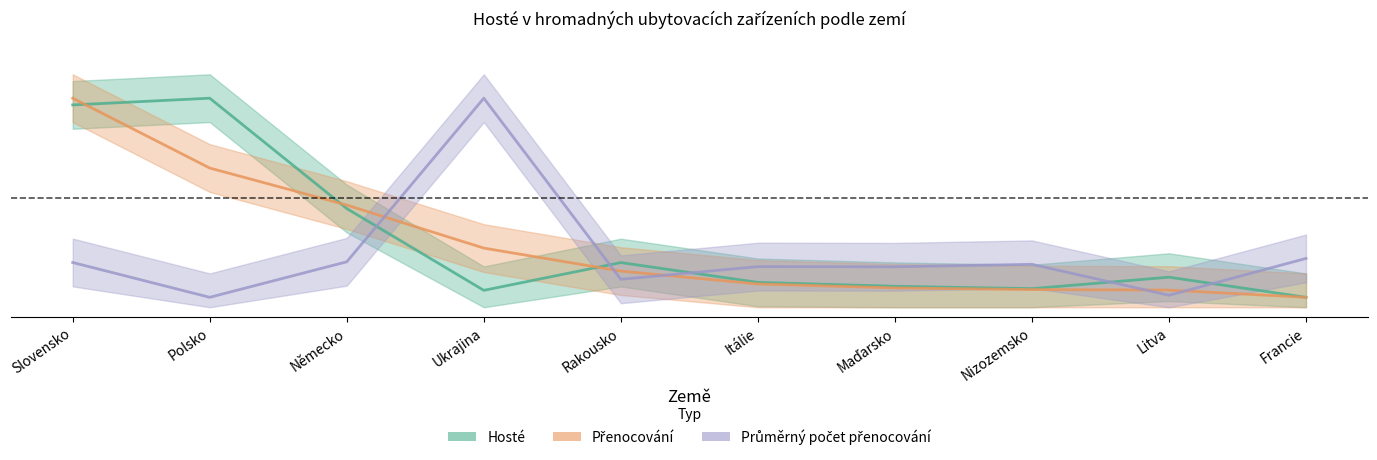

The value of Přenocování at Nizozemsko is 0.1. True or false?

False